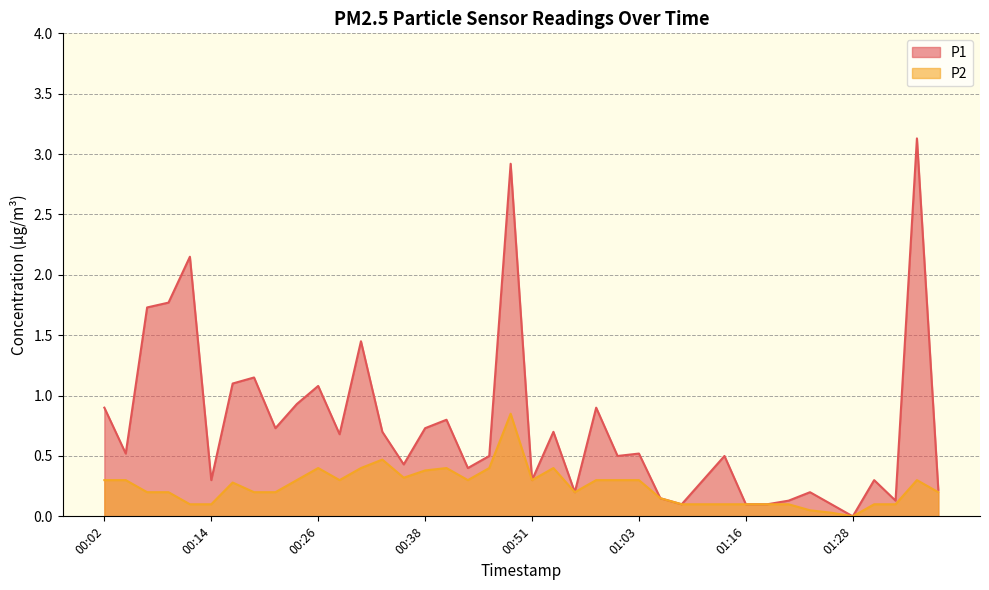

Rank the series at 01:06 from lowest to highest value.

P1, P2